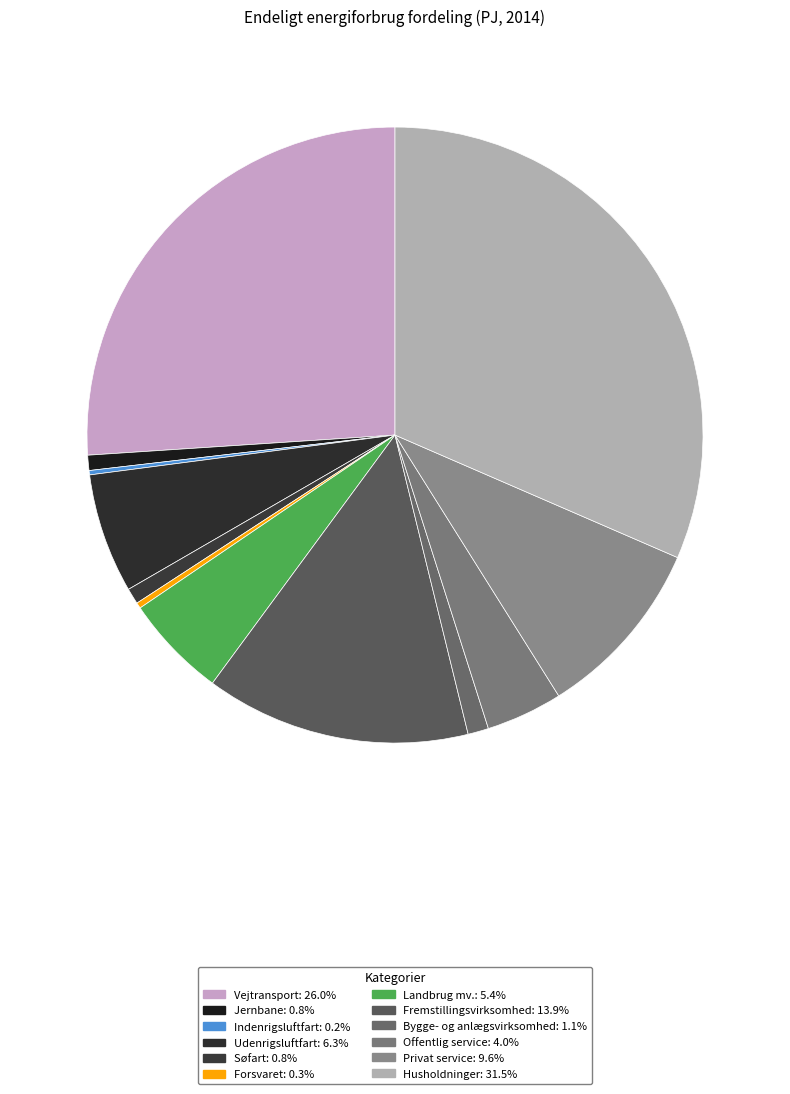

Count the number of slices in the pie.

12